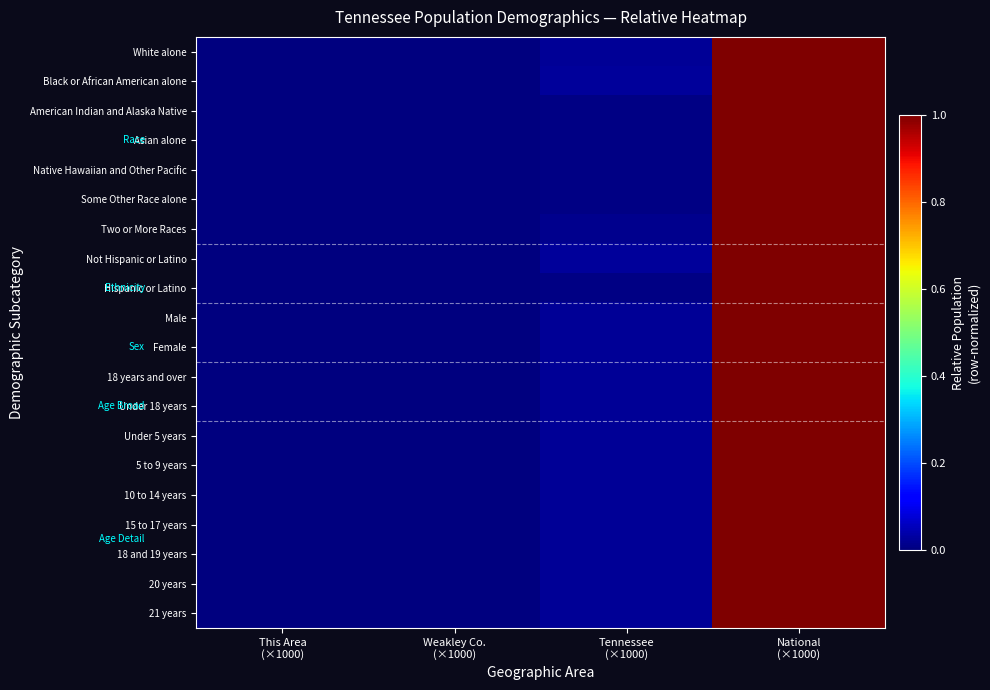

Count the number of data series in this chart.

20